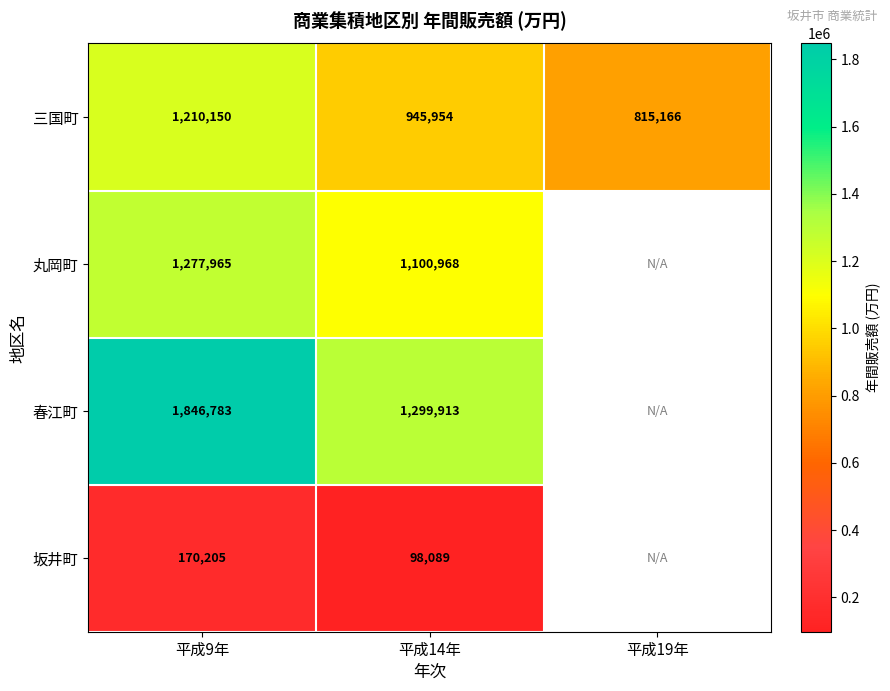

How many distinct data groups are displayed?

4